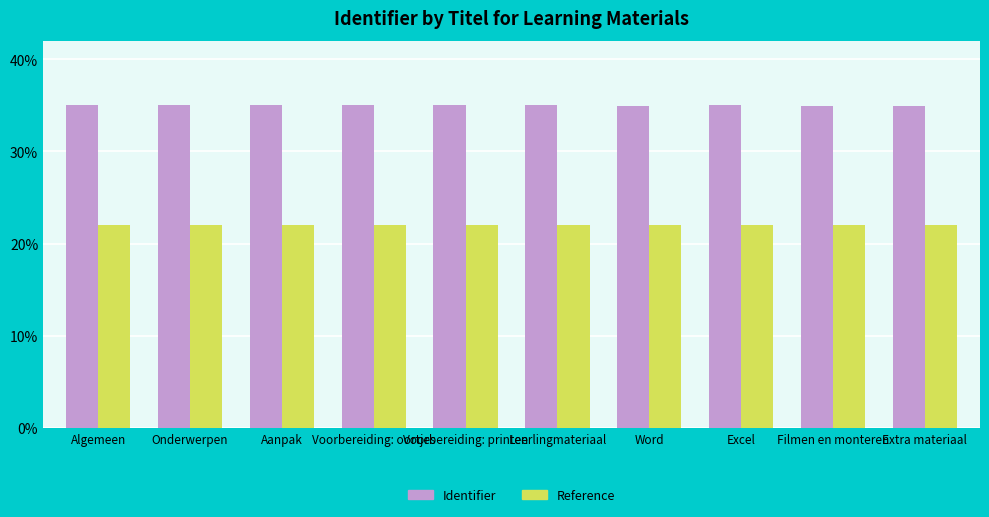

What is the sum of all Reference values?

219.9